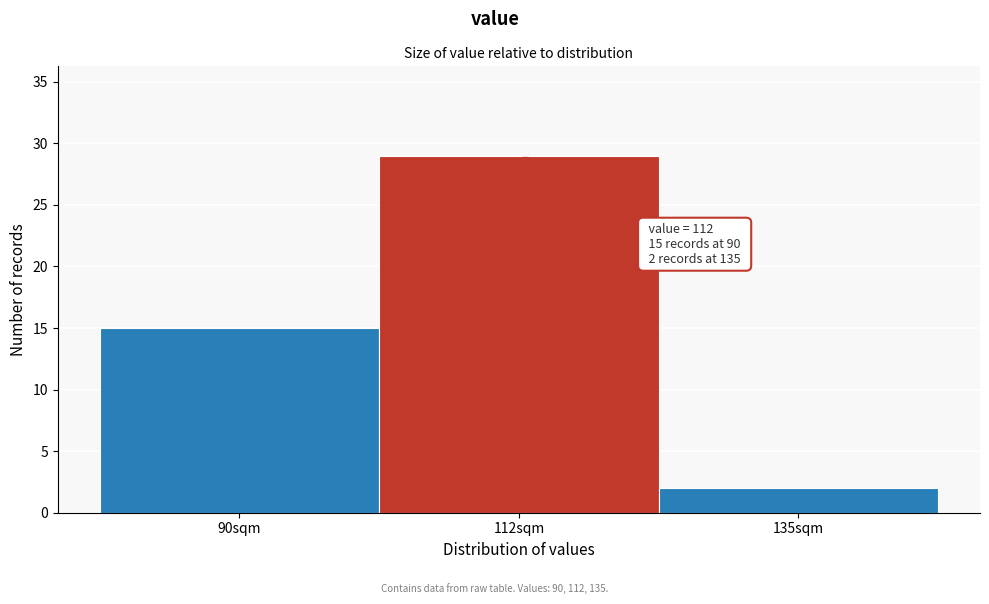

Reading left to right, what are all the values shown in this chart?

90sqm=15	112sqm=29	135sqm=2